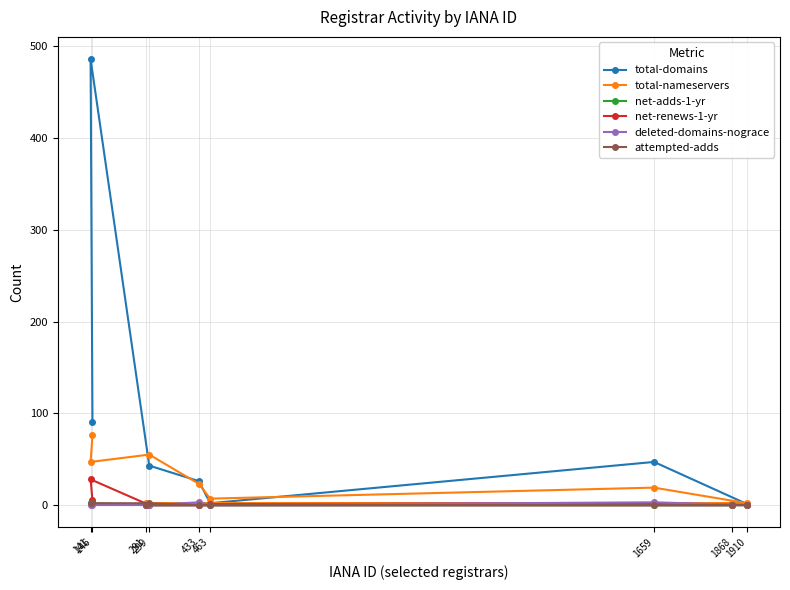

Is this an area chart (filled region under the line)?

No